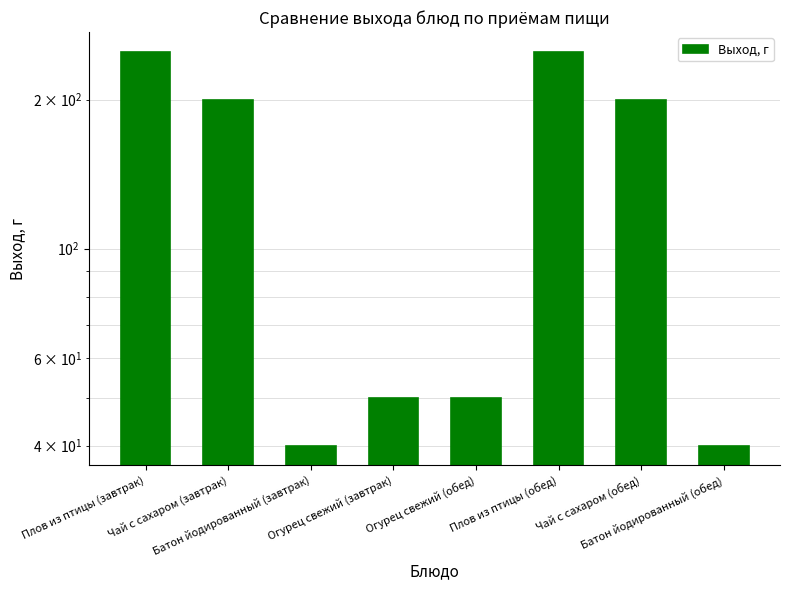

How many series are shown in this chart?

1